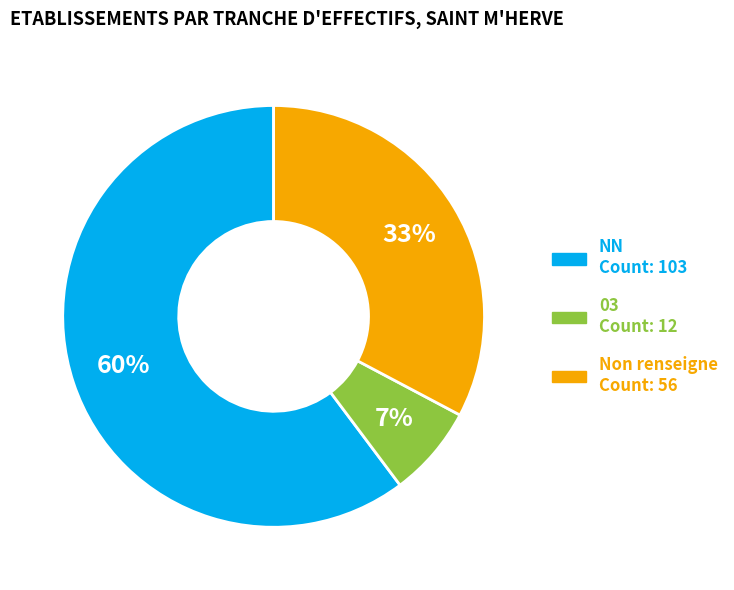

Does any single category account for the majority?

Yes